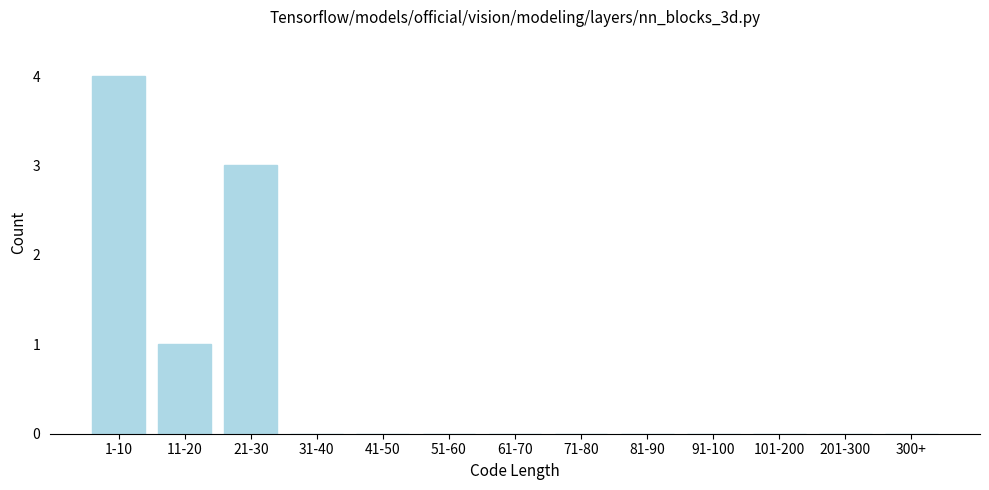

Reading left to right, extract all data points from this chart.

1-10=4	11-20=1	21-30=3	31-40=0	41-50=0	51-60=0	61-70=0	71-80=0	81-90=0	91-100=0	101-200=0	201-300=0	300+=0